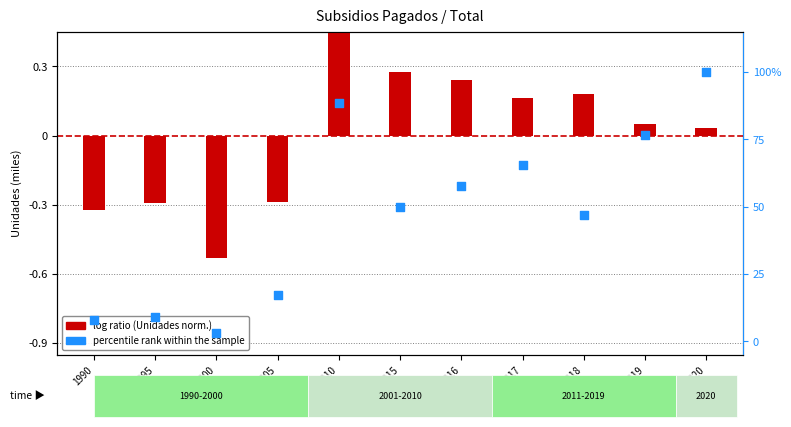

What is the change in value from 1990 to 2010?

+0.8